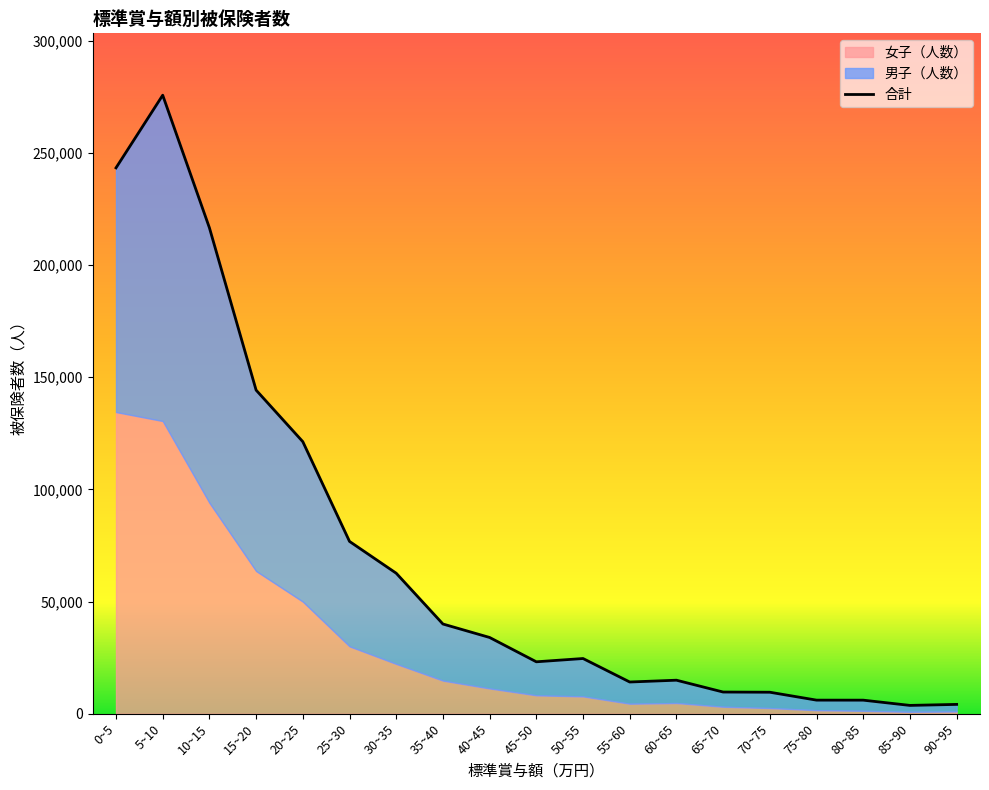

What is the sum of all values?

1330984